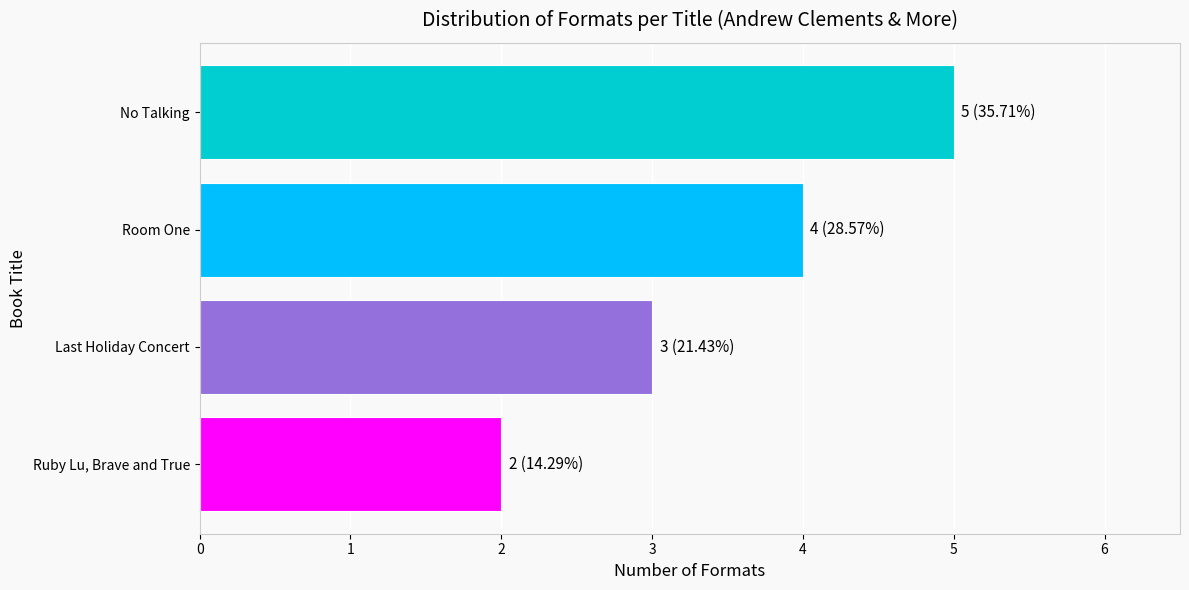

What value does the data have at Room One?

4